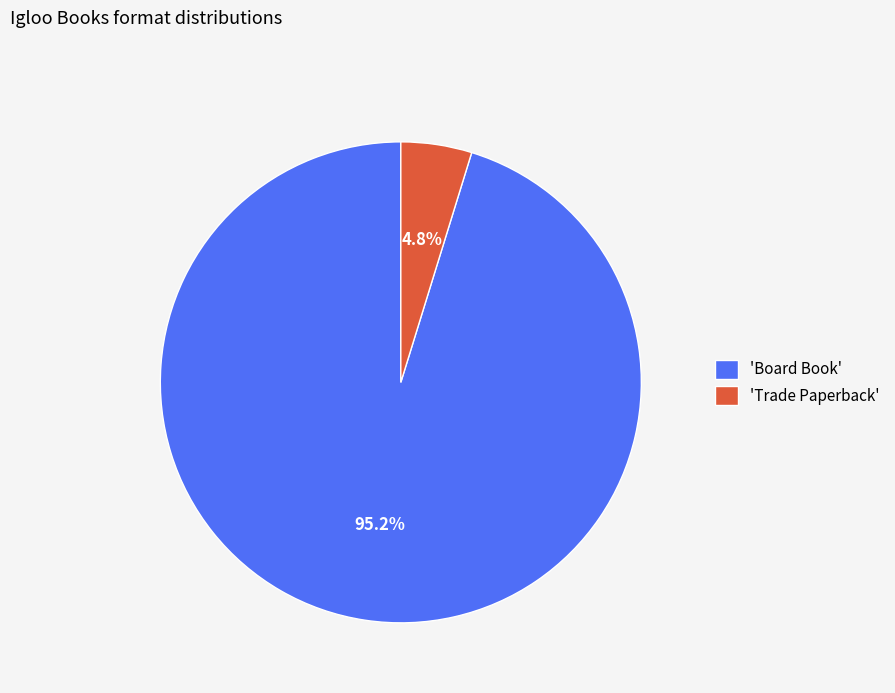

Which category has the biggest portion of the pie?

'Board Book'